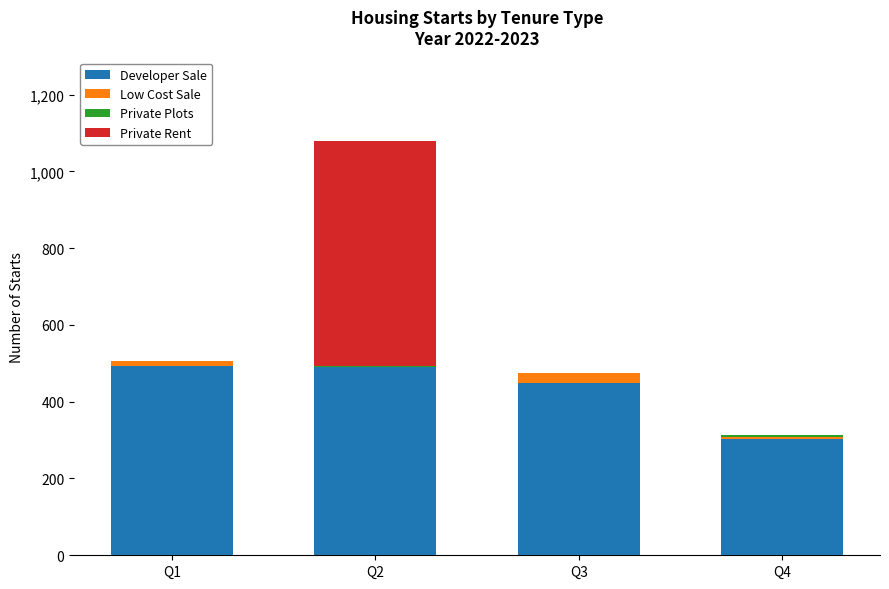

At which category is the sum across all series the highest?

Q2